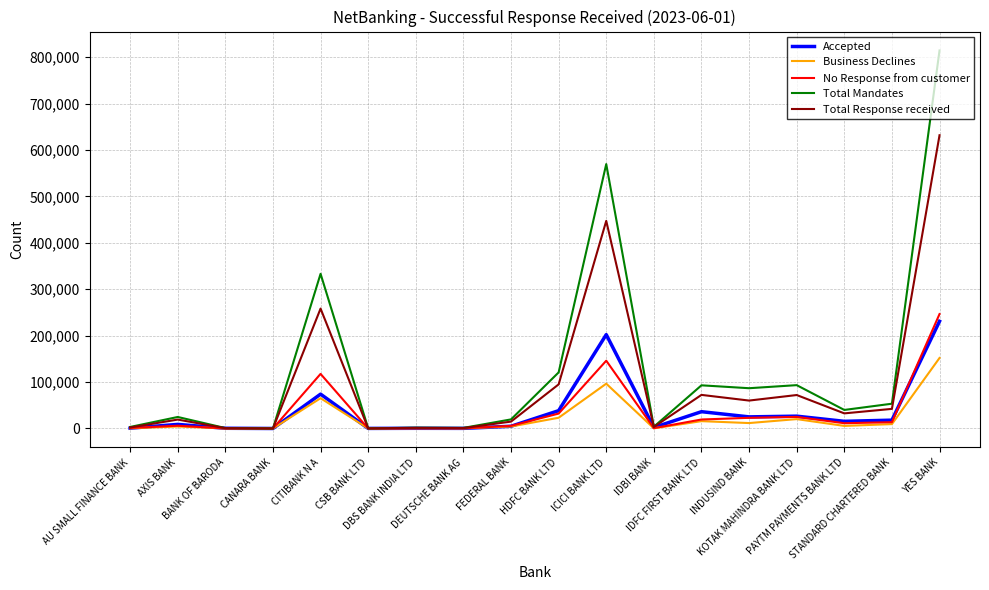

True or false: No Response from customer has more than 0 interior local peaks.

True